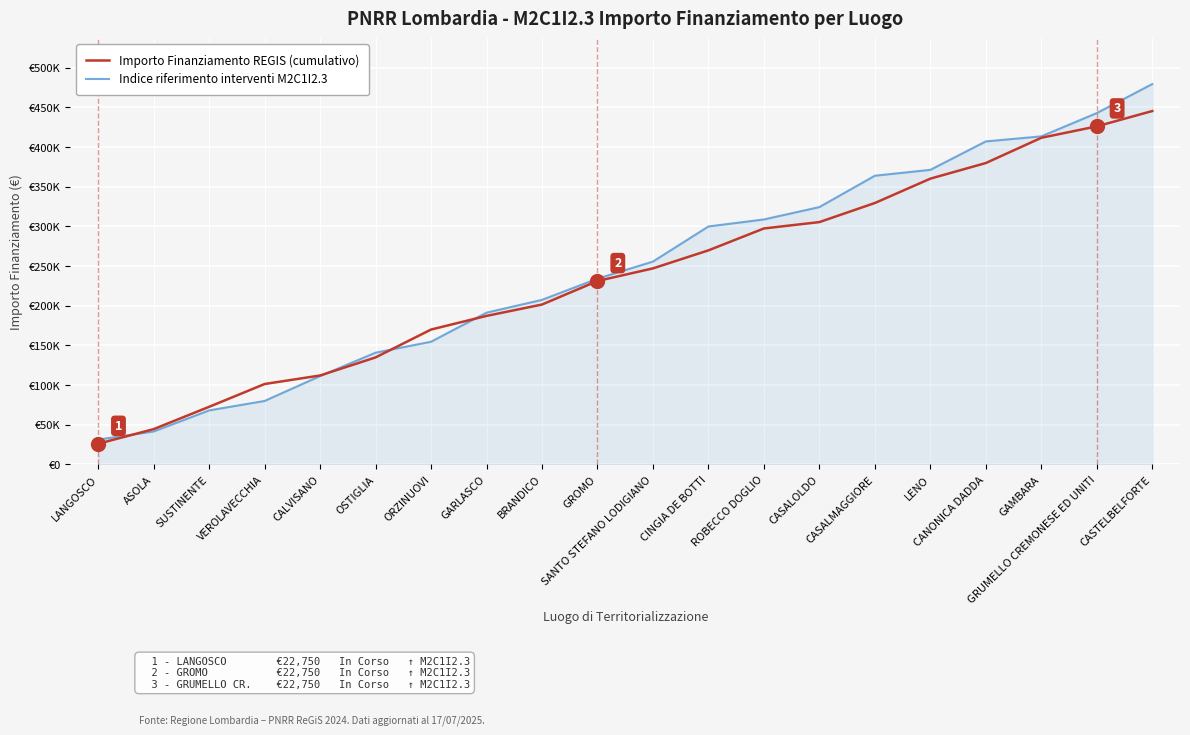

What are all the series names shown in the legend?

Importo Finanziamento REGIS (cumulativo), Indice riferimento interventi M2C1I2.3